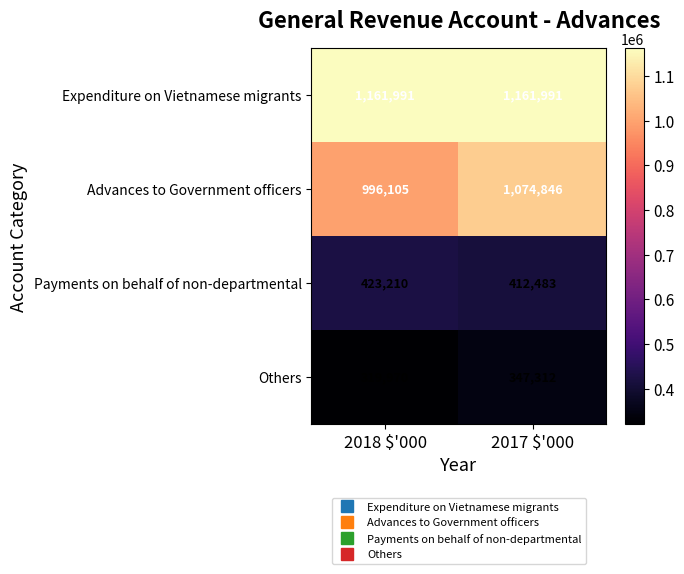

At how many categories does at least one series exceed 1120066?

2